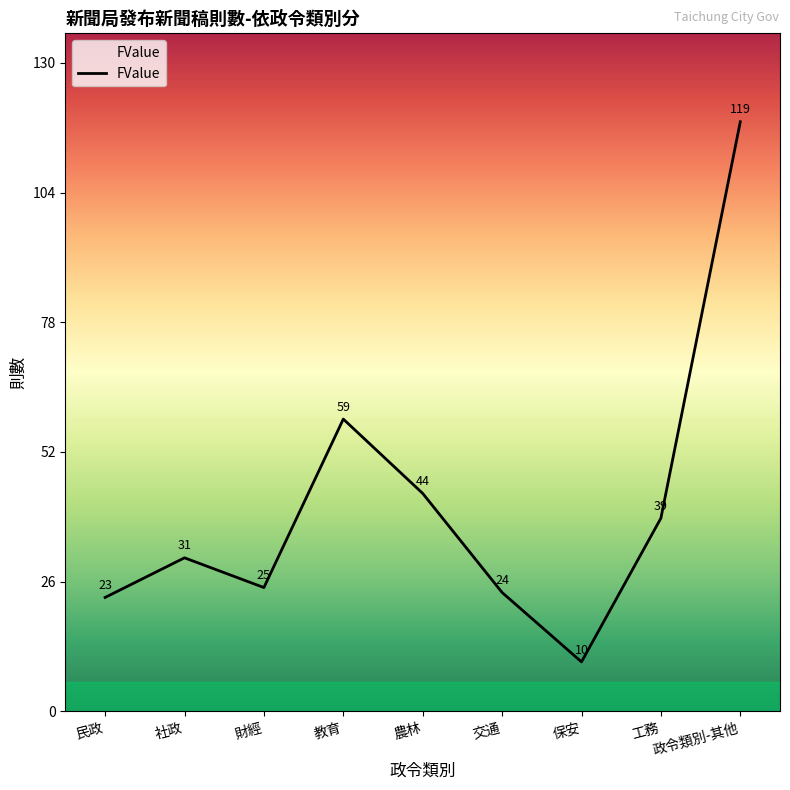

What is the average value?

42